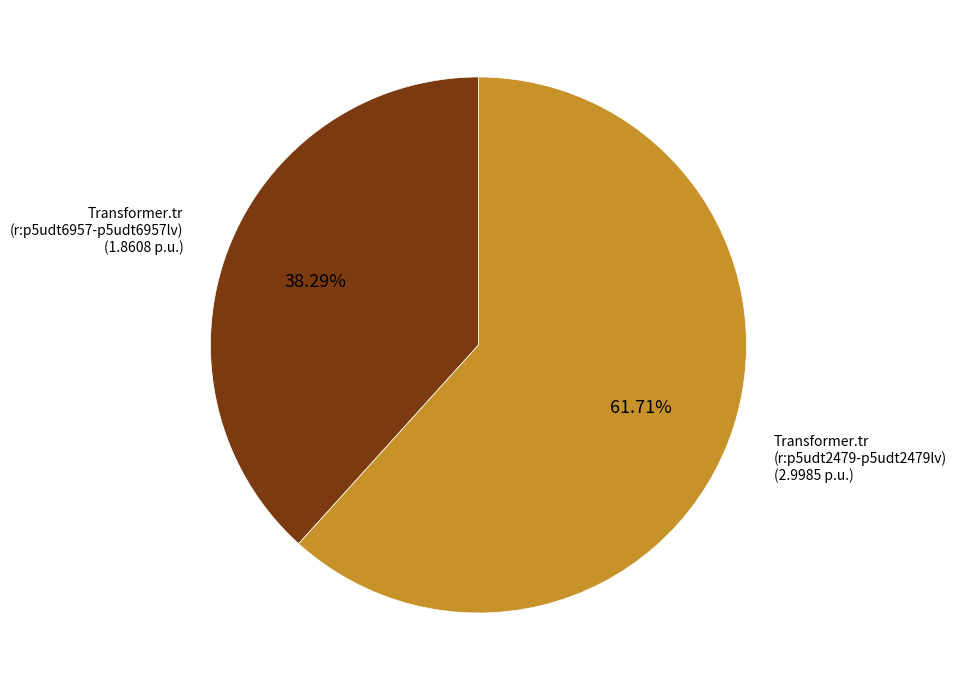

Rank the categories by value from highest to lowest.

Transformer.tr (r:p5udt2479-p5udt2479lv), Transformer.tr (r:p5udt6957-p5udt6957lv)